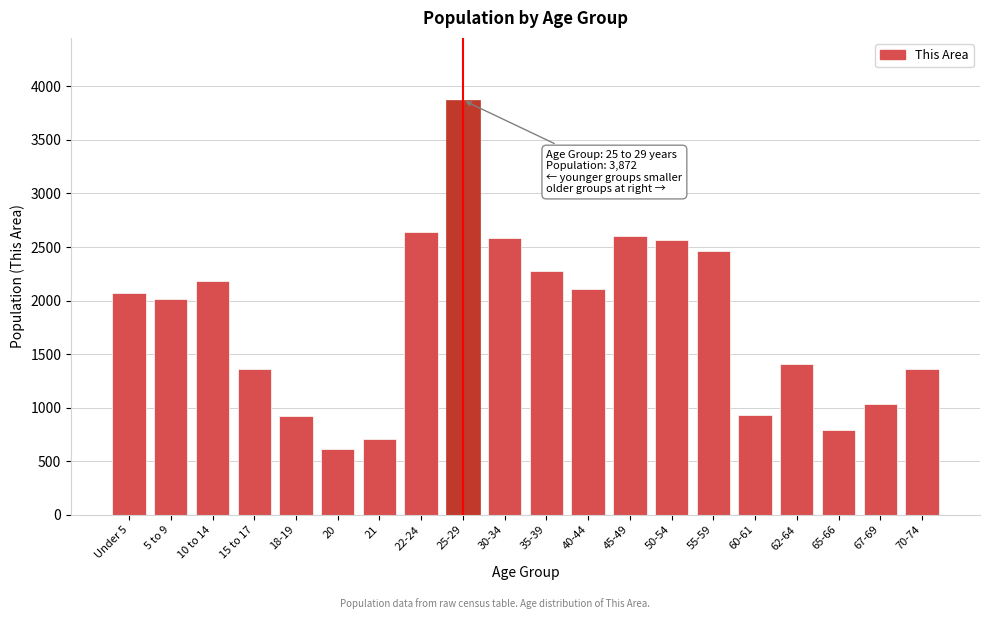

What is the minimum value shown in the chart?

611